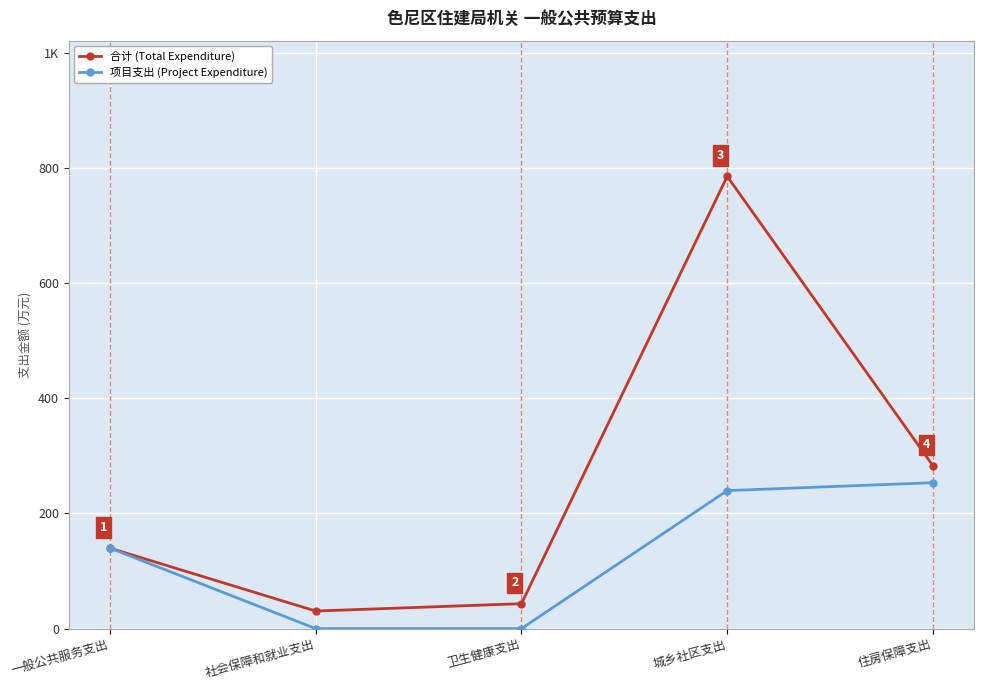

Which label corresponds to the largest value in the chart?

城乡社区支出